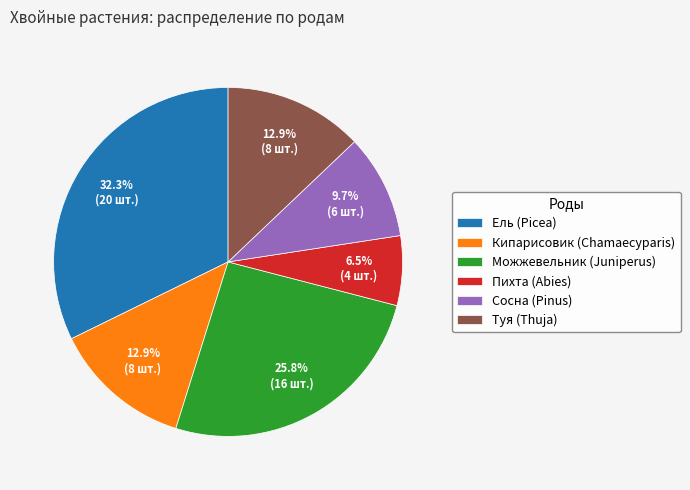

True or false: Сосна (Pinus) accounts for 2% of the total.

False